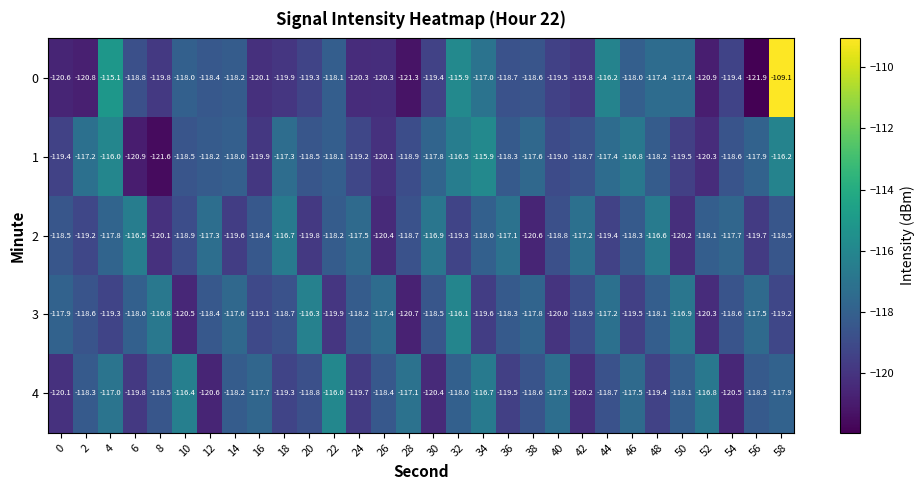

At 10, list the series in order from largest to smallest.

4, 0, 1, 2, 3